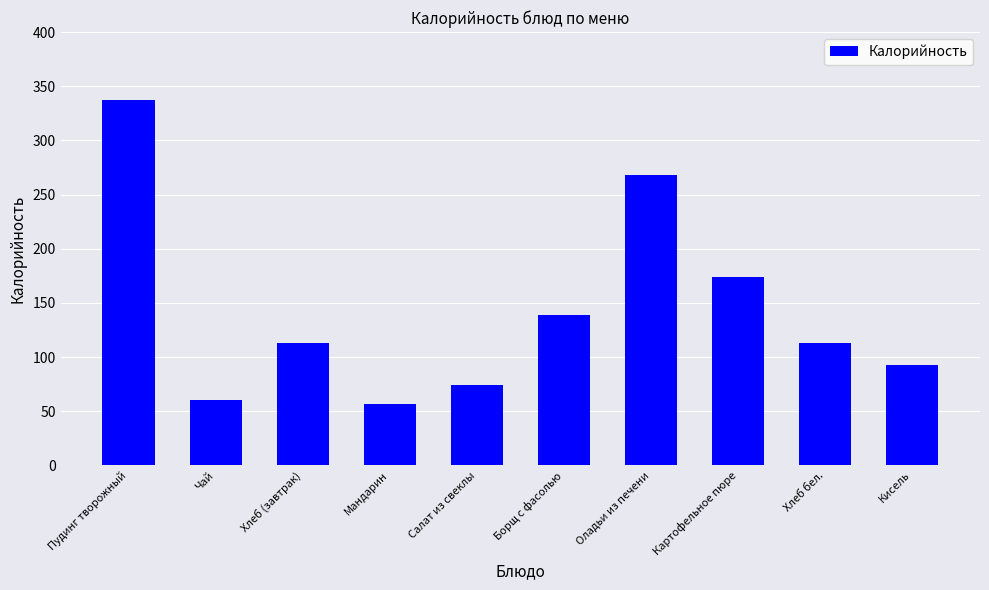

True or false: the data shows 139 at Борщ с фасолью.

True